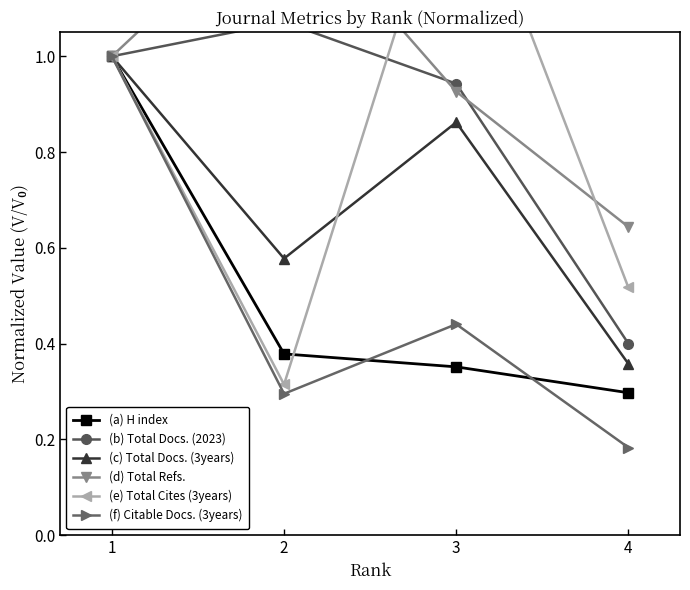

Does the chart have visible grid lines?

No